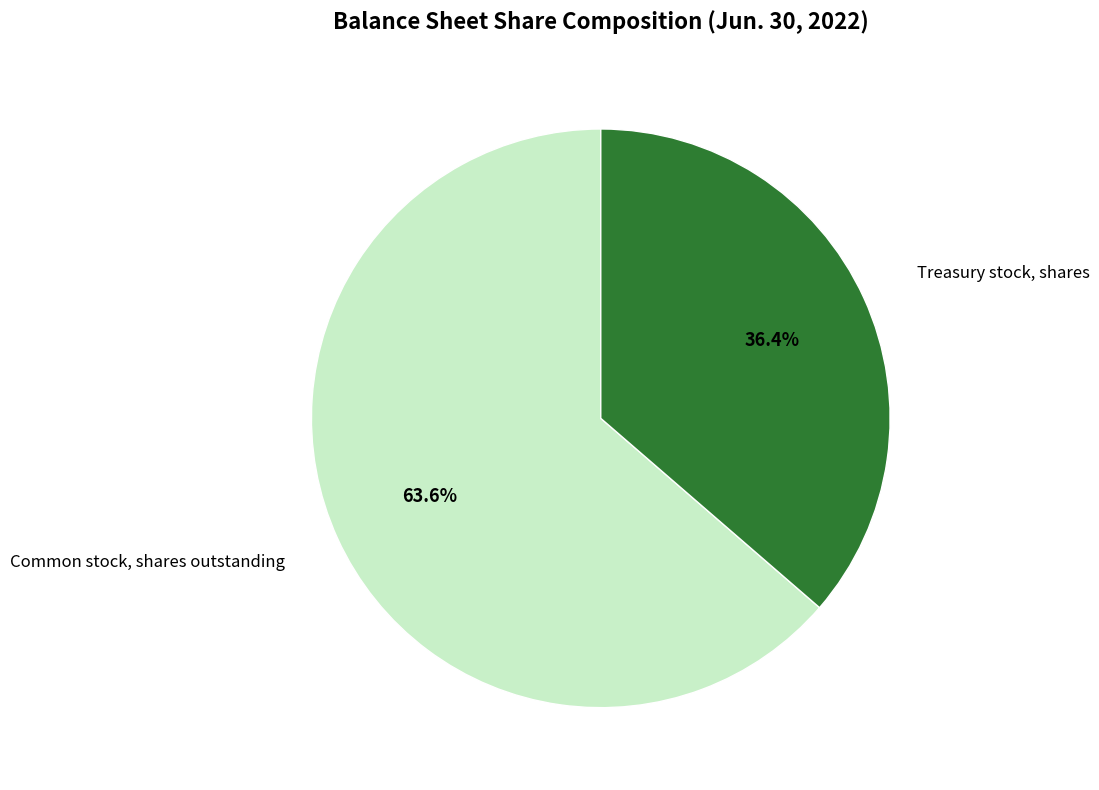

Which category has the biggest portion of the pie?

Common stock, shares outstanding